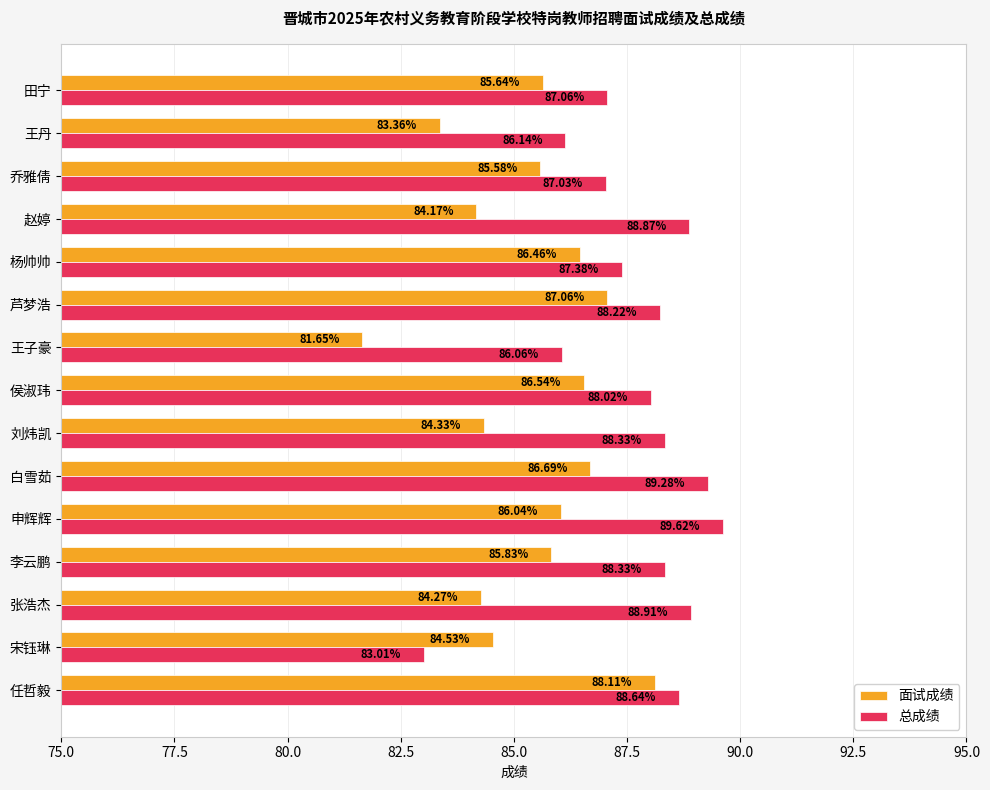

What is the sum of all 面试成绩 values?

1280.3